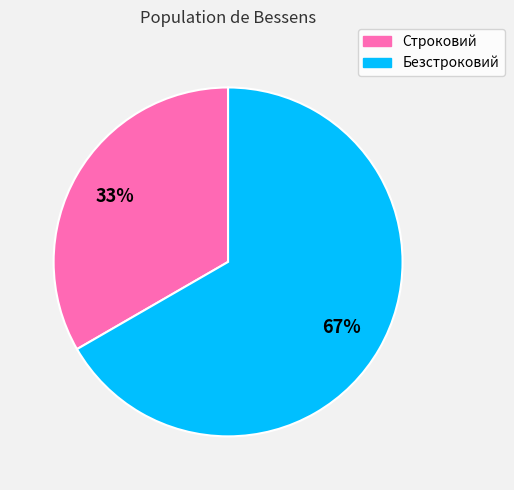

To the nearest percent, what is the average slice percentage?

50%